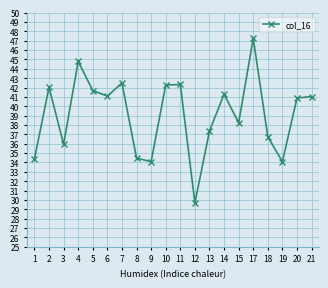

What is the change in value from 7 to 20?

-1.6